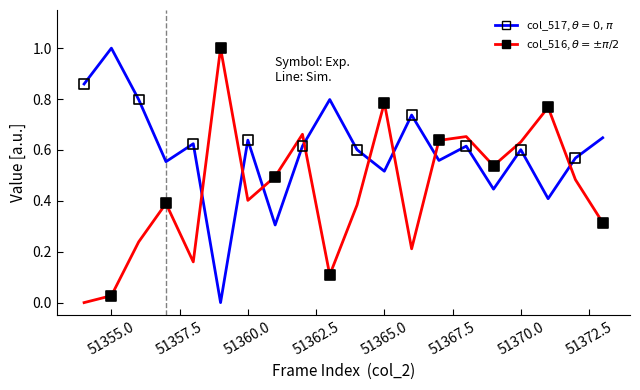

What is the greatest value displayed?

1.0